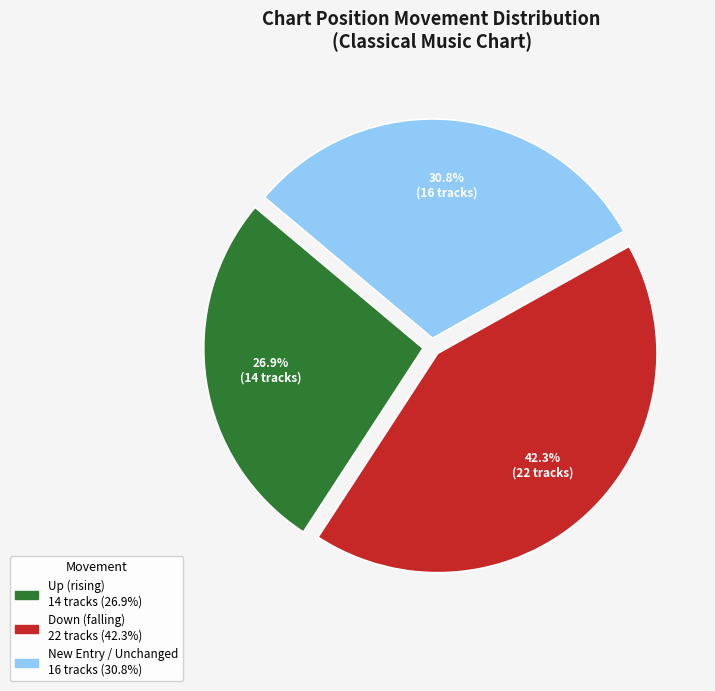

Is there a majority slice in this chart?

No